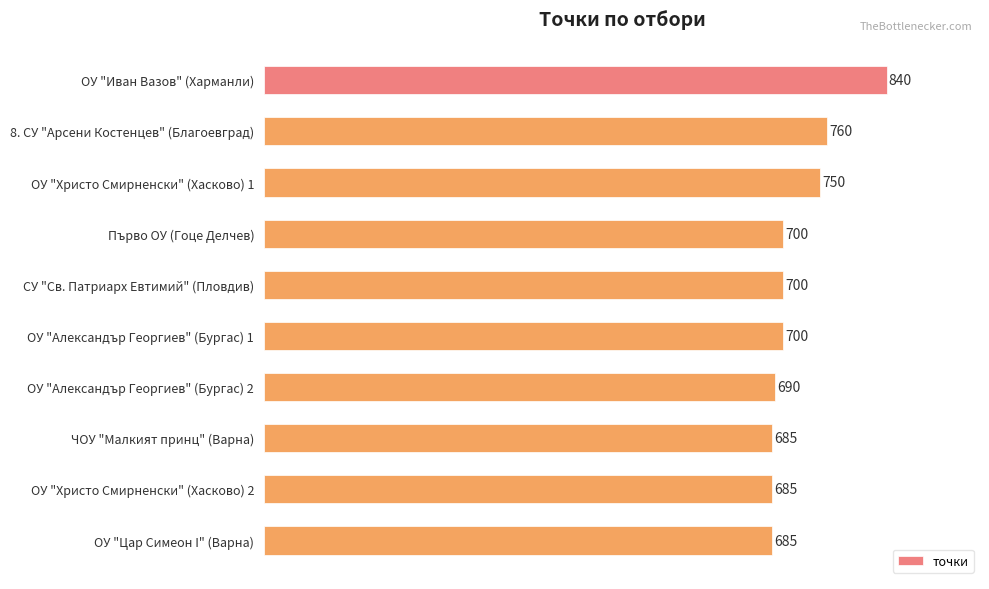

What is the change in value from ОУ "Александър Георгиев" (Бургас) 2 to ОУ "Цар Симеон I" (Варна)?

-5